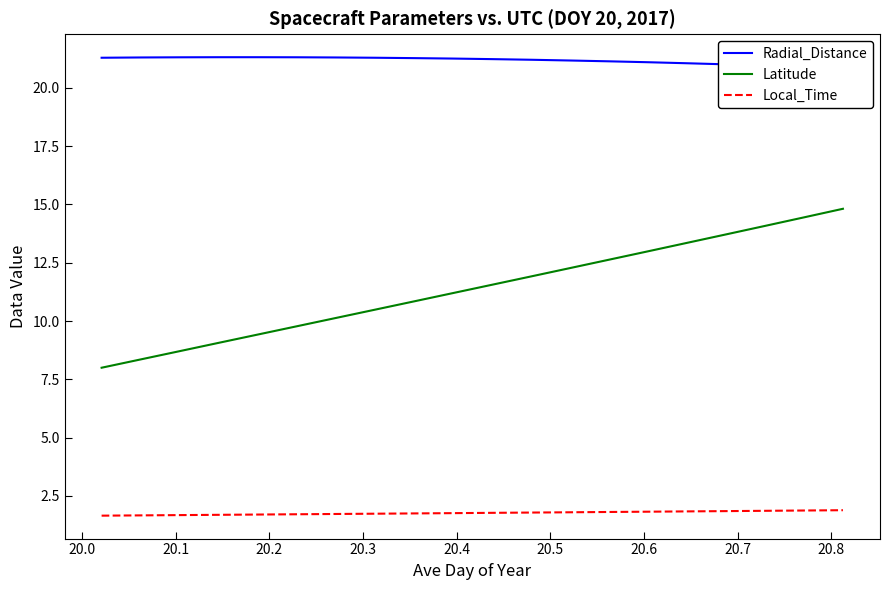

What is the highest value of the Local_Time series?

1.9